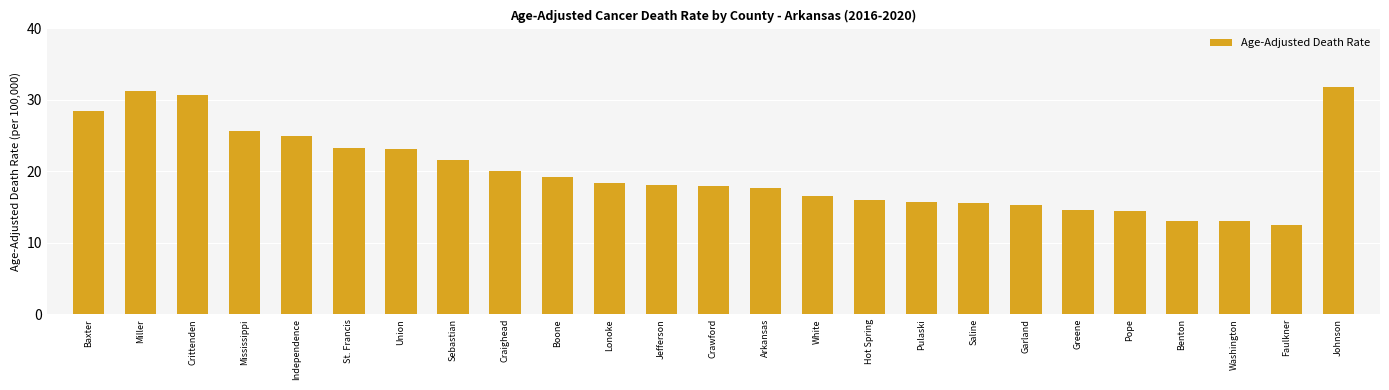

What is the ratio of the value at Crittenden to the value at Baxter?

1.1